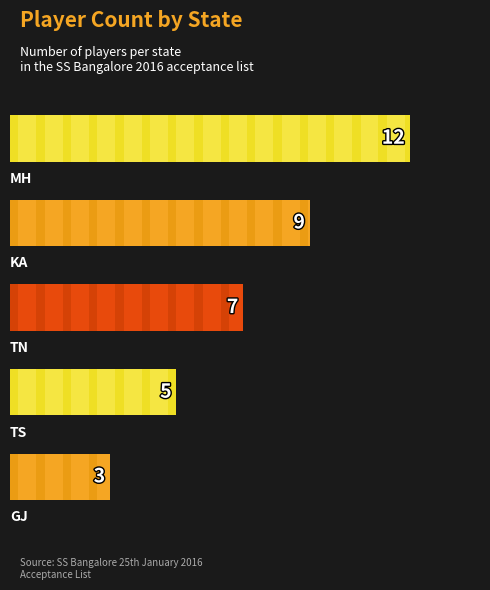

Where is the data nearest to the value 7?

TN